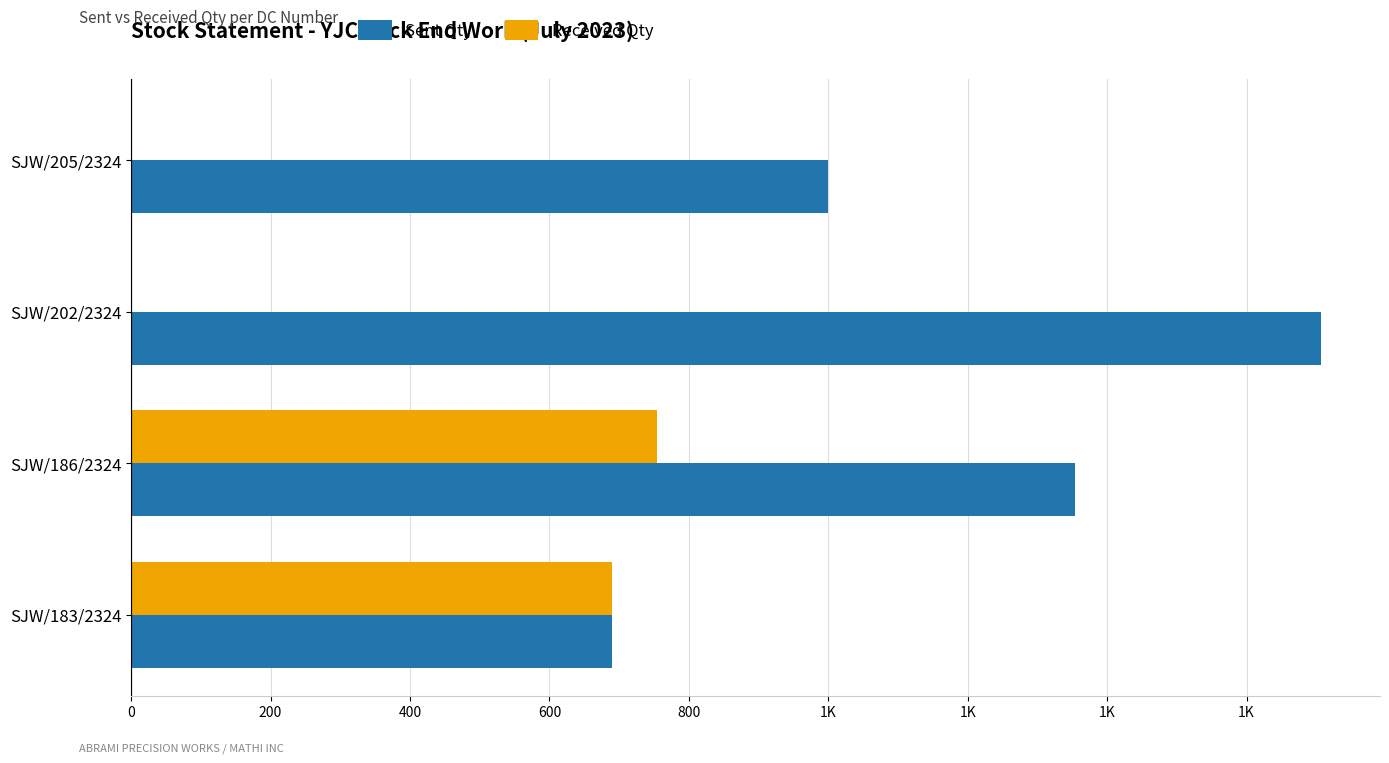

Which series has the widest spread of values?

Sent Qty